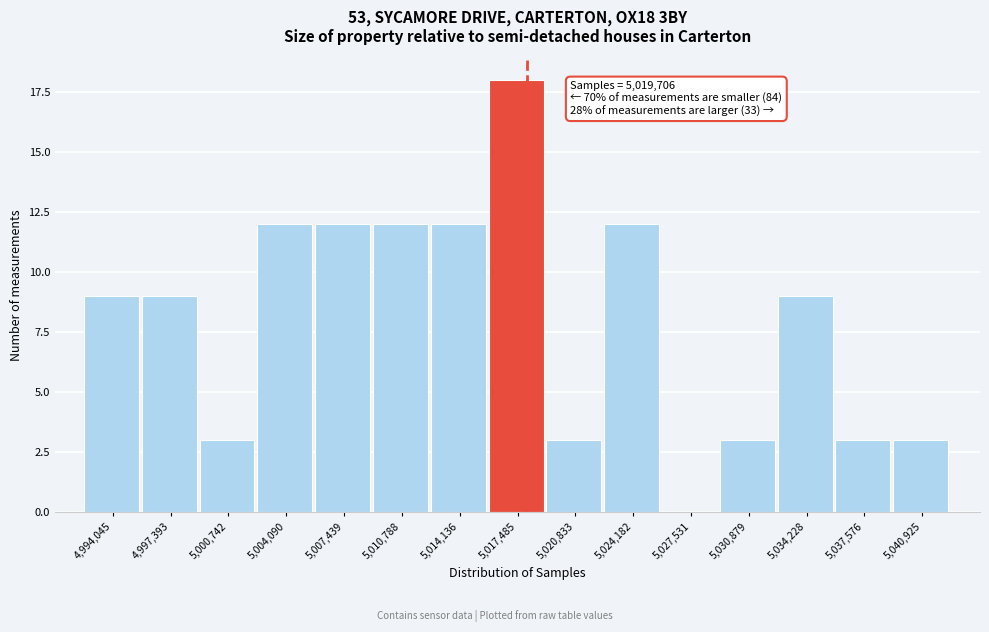

Reading right to left, extract all data points from this chart.

5,040,925=3	5,037,576=3	5,034,228=9	5,030,879=3	5,027,531=0	5,024,182=12	5,020,833=3	5,017,485=18	5,014,136=12	5,010,788=12	5,007,439=12	5,004,090=12	5,000,742=3	4,997,393=9	4,994,045=9